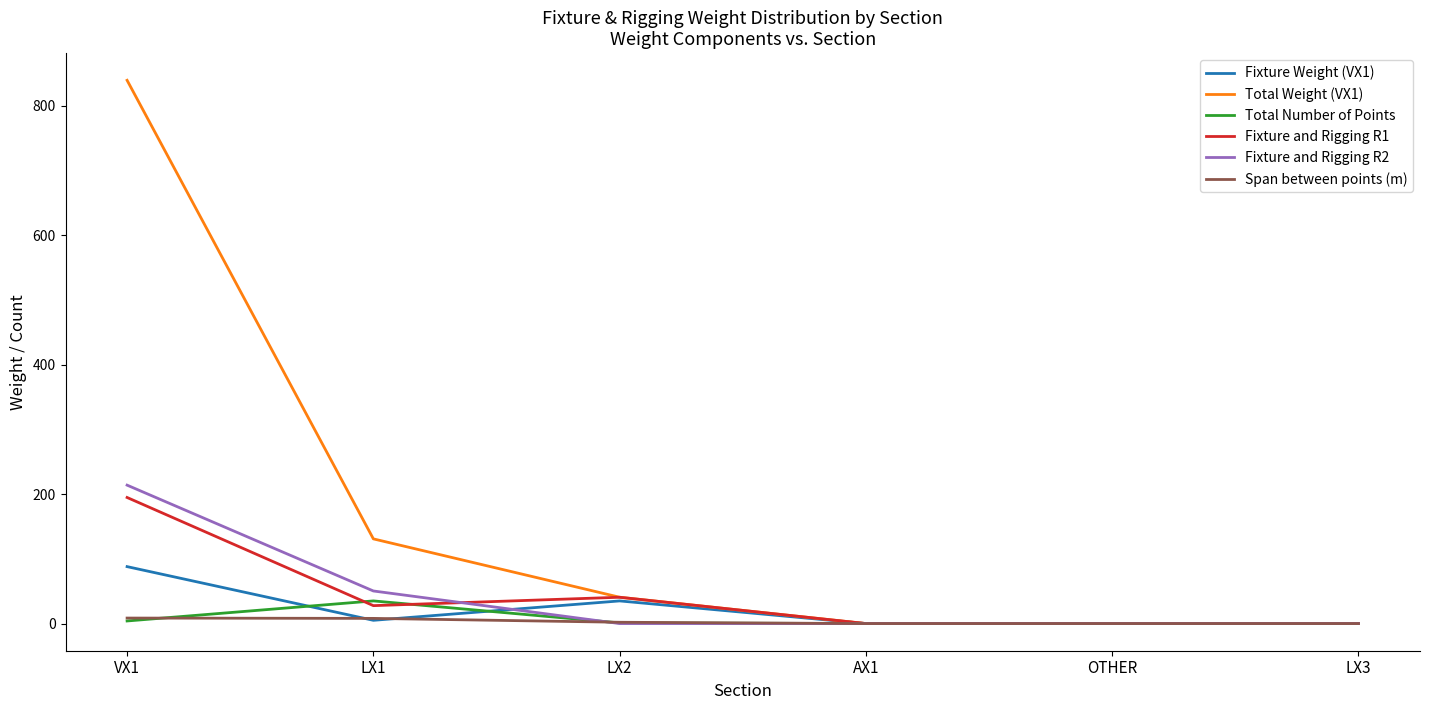

Which label corresponds to the largest value in the chart?

VX1